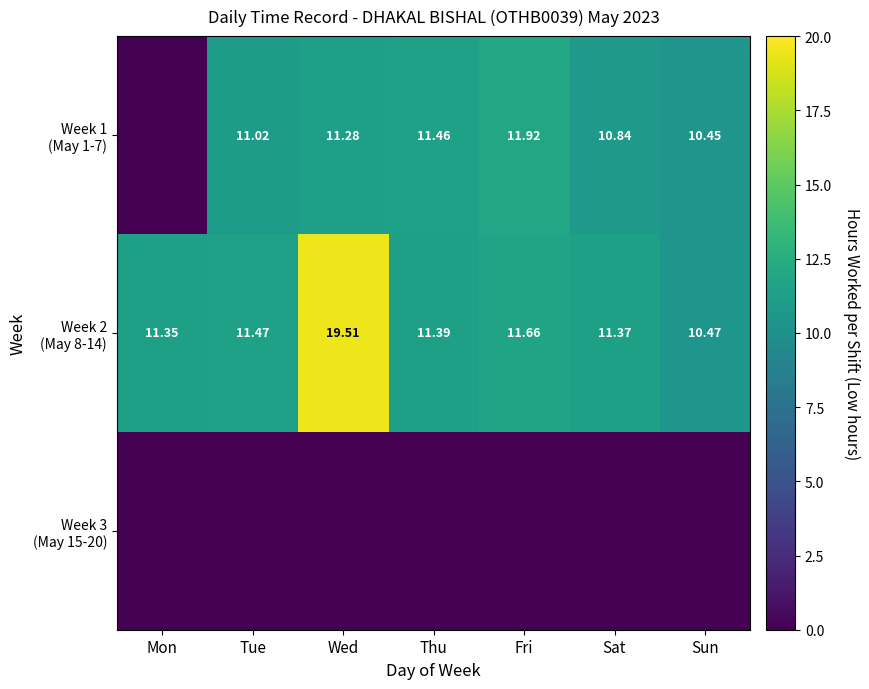

Between Thu and Tue, which is larger?

Thu